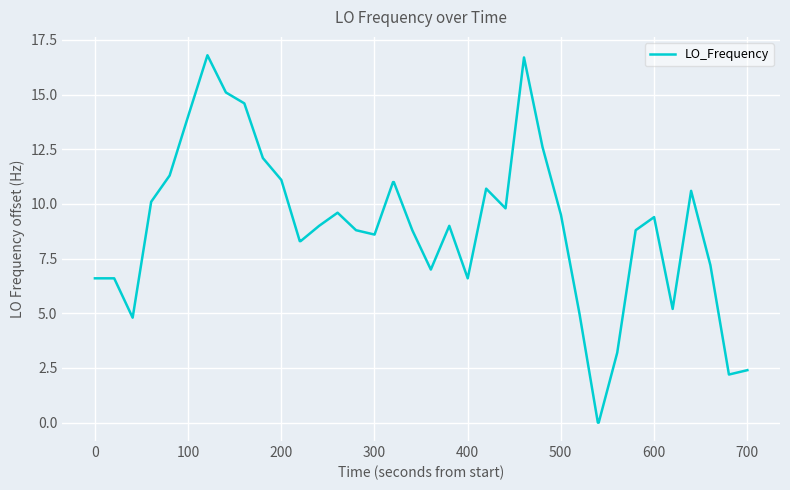

What is the difference between the maximum and minimum values?

16.8